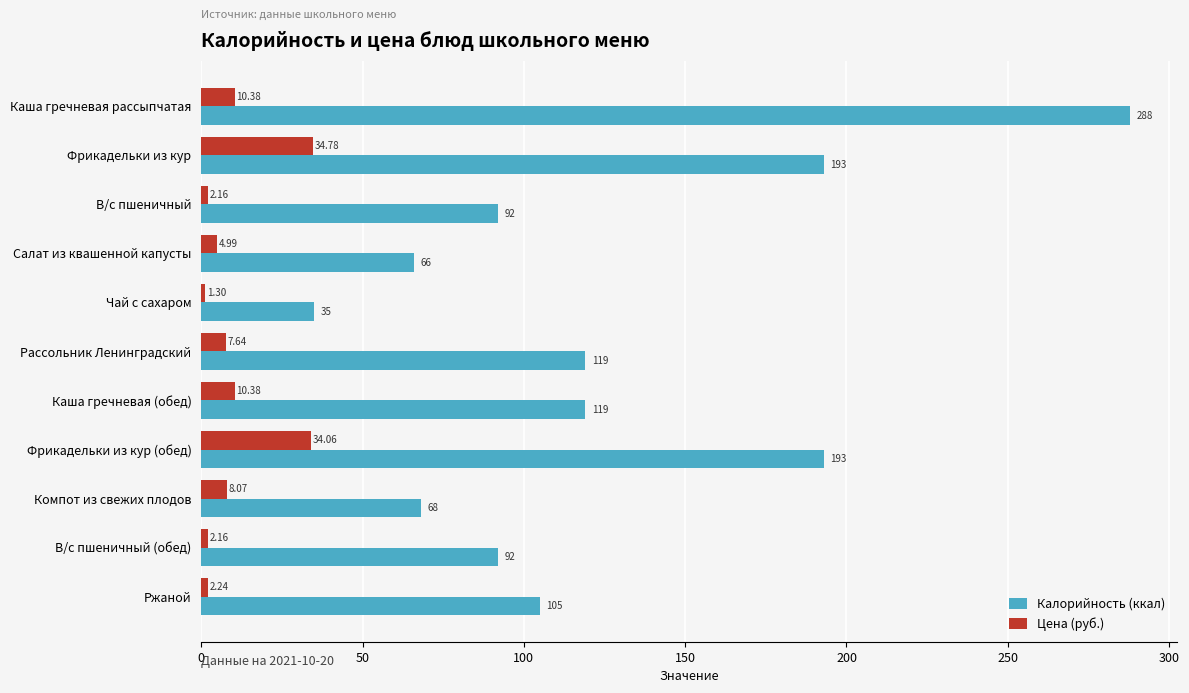

Rank the series by their average value, from lowest to highest.

Цена (руб.), Калорийность (ккал)